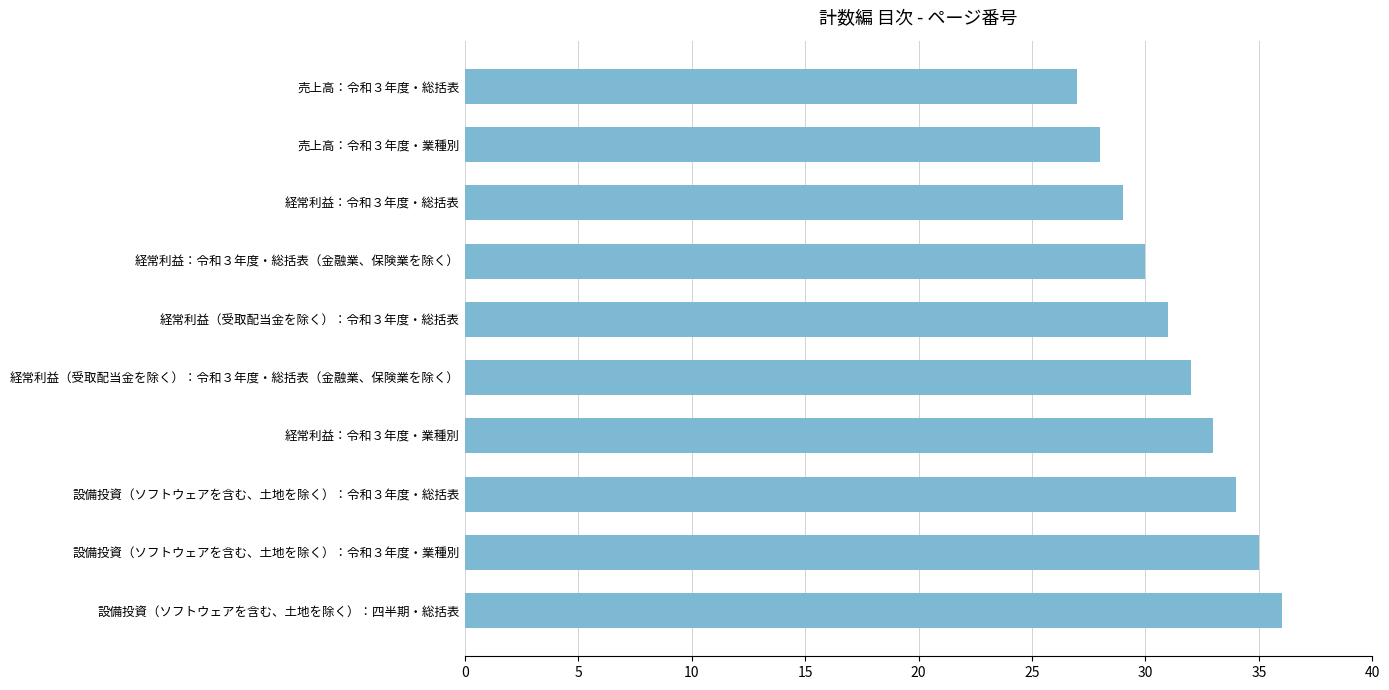

What is the greatest value displayed?

36